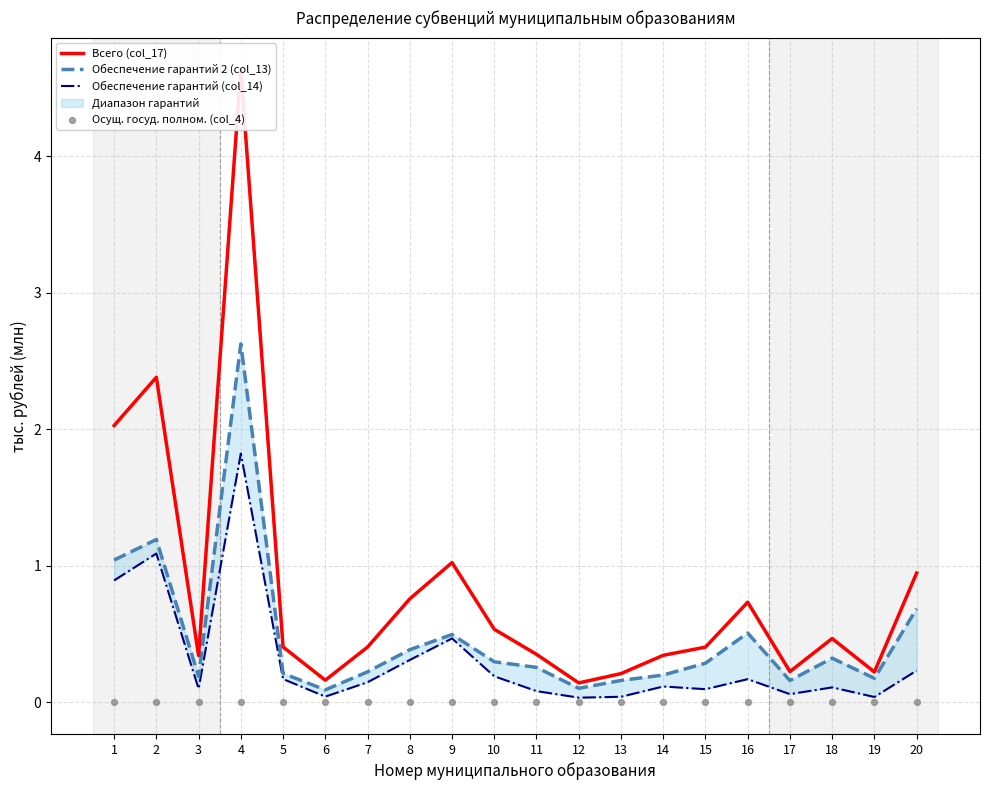

Which series contains the lowest Y value?

Осущ. госуд. полном. (col_4)